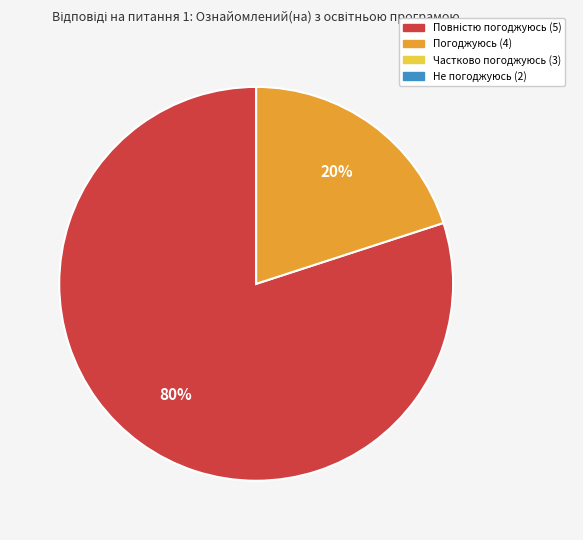

To the nearest percent, what is the average slice percentage?

50%